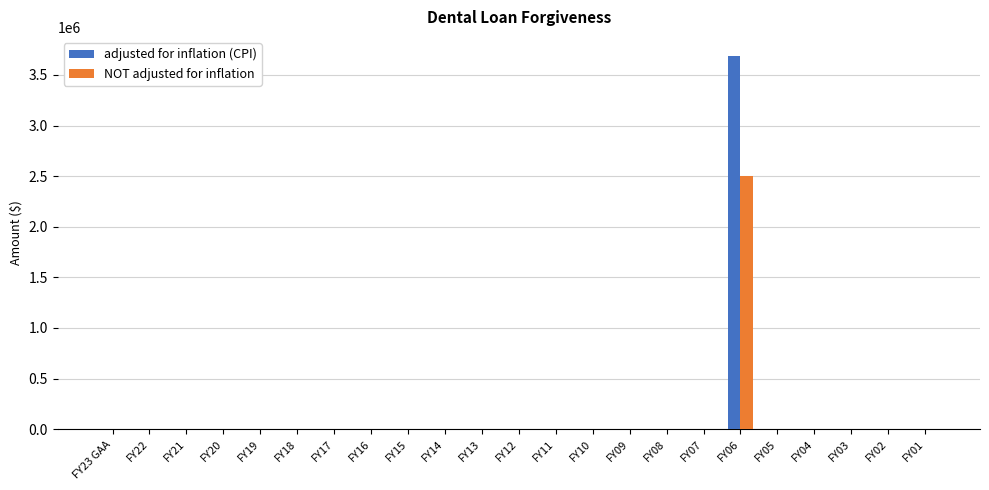

At which category is the sum across all series the highest?

FY06